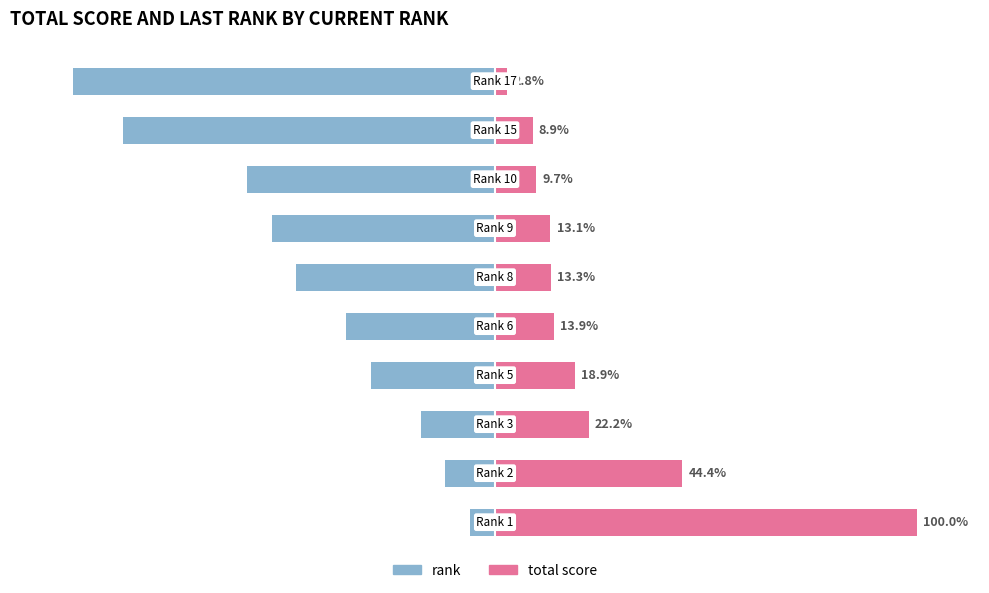

What is the minimum value for total score?

2.8